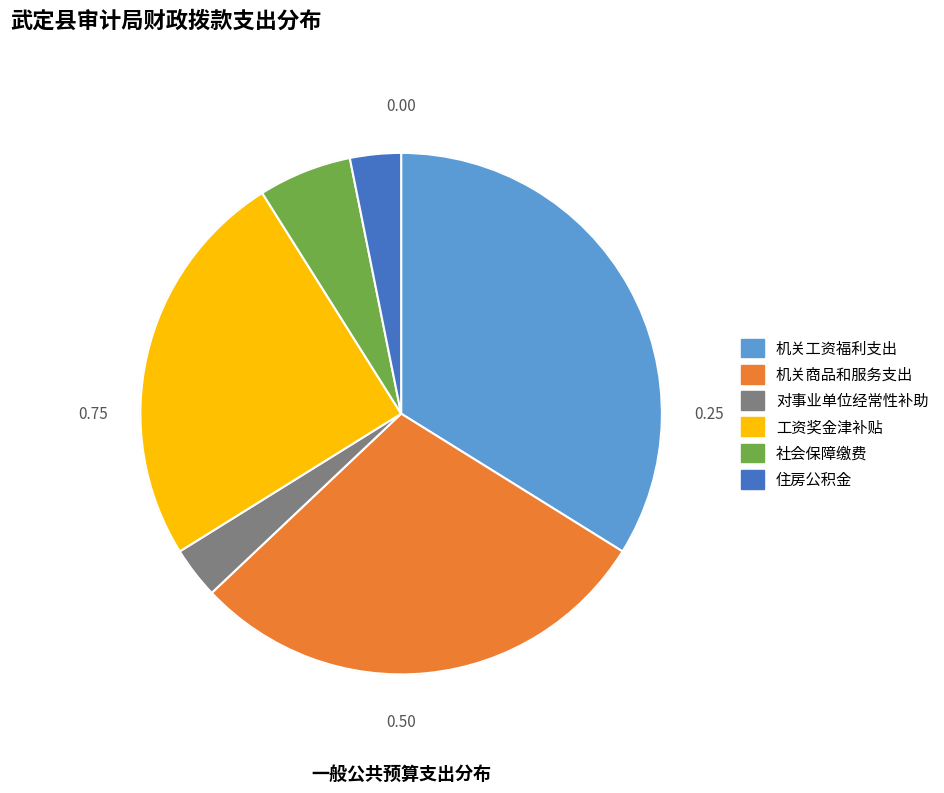

The 机关工资福利支出 slice represents 34% of the pie. True or false?

True